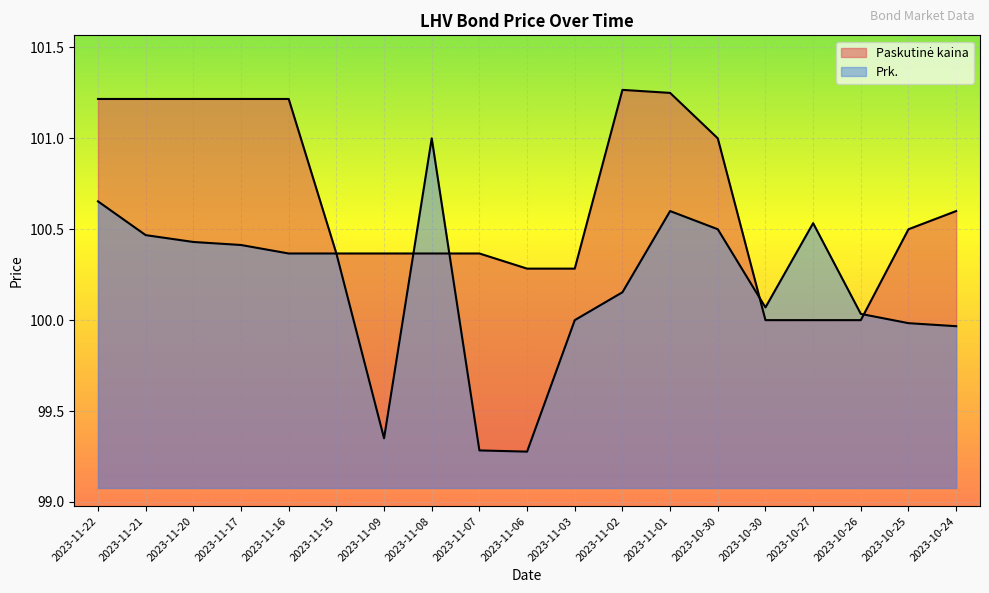

What is the spread (max minus min) of values at 2023-11-17?

0.8